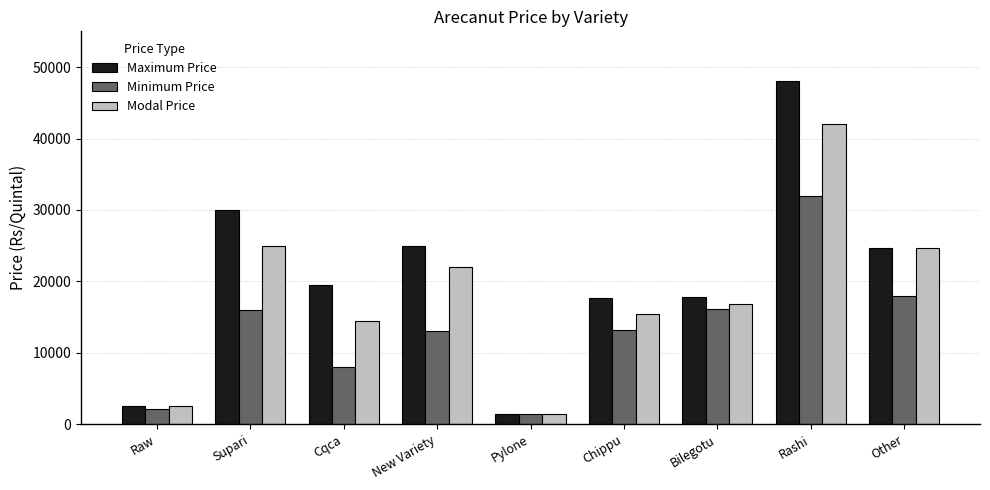

Which series has the largest range (max minus min)?

Maximum Price